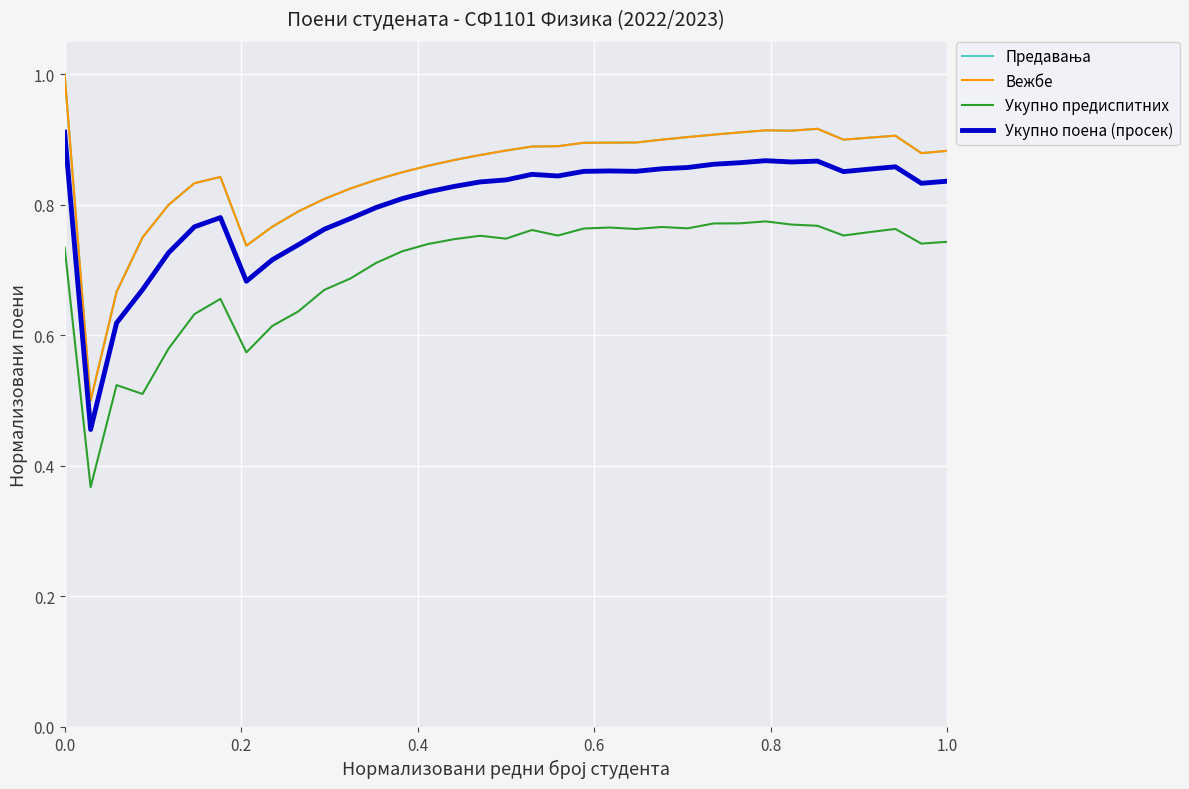

Does the chart have visible grid lines?

Yes